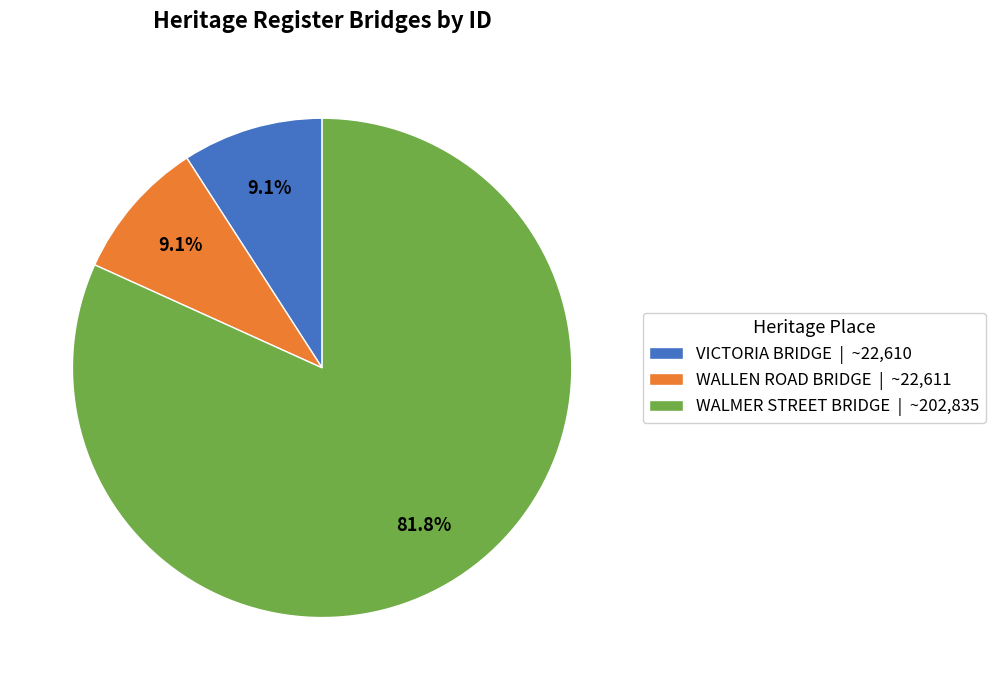

Do WALMER STREET BRIDGE and VICTORIA BRIDGE together represent more than half of the pie?

Yes